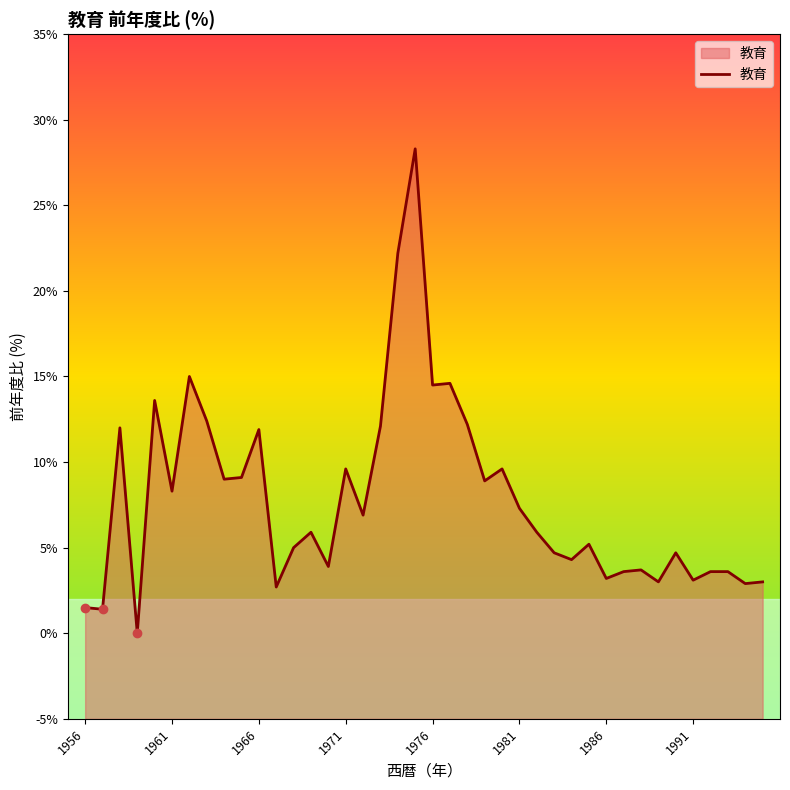

How many points are higher than both their immediate neighbors (excluding endpoints)?

12